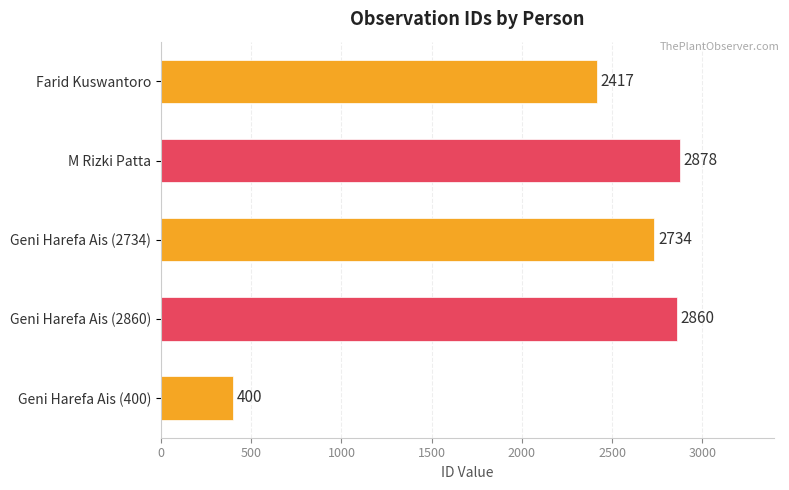

Between Geni Harefa Ais (2860) and Geni Harefa Ais (2734), which is larger?

Geni Harefa Ais (2860)